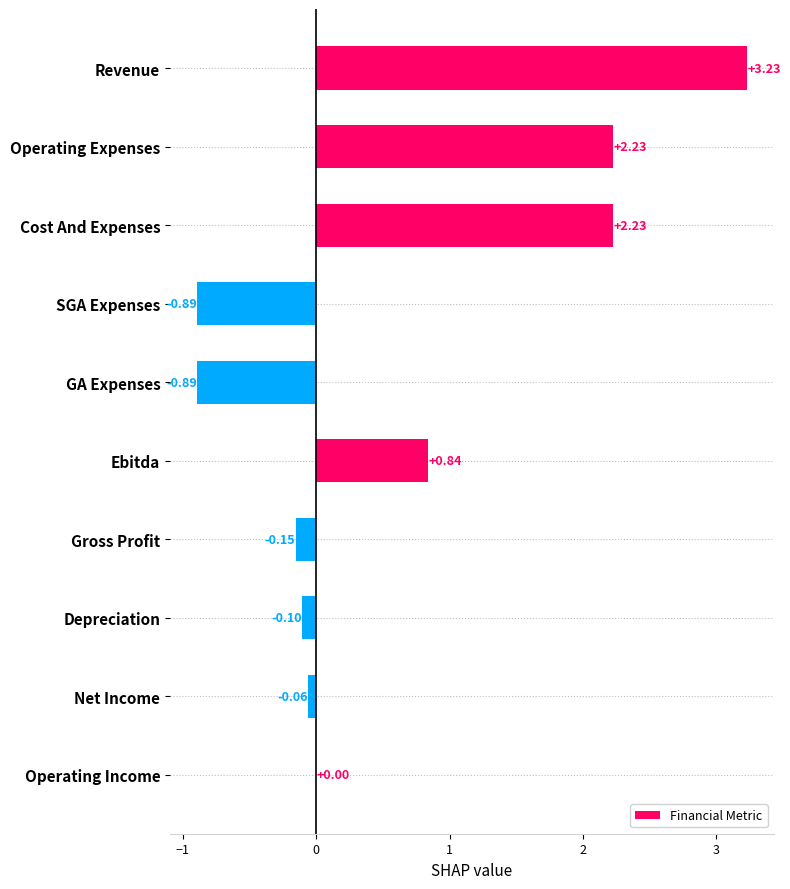

Where is the data nearest to the value 1?

Ebitda